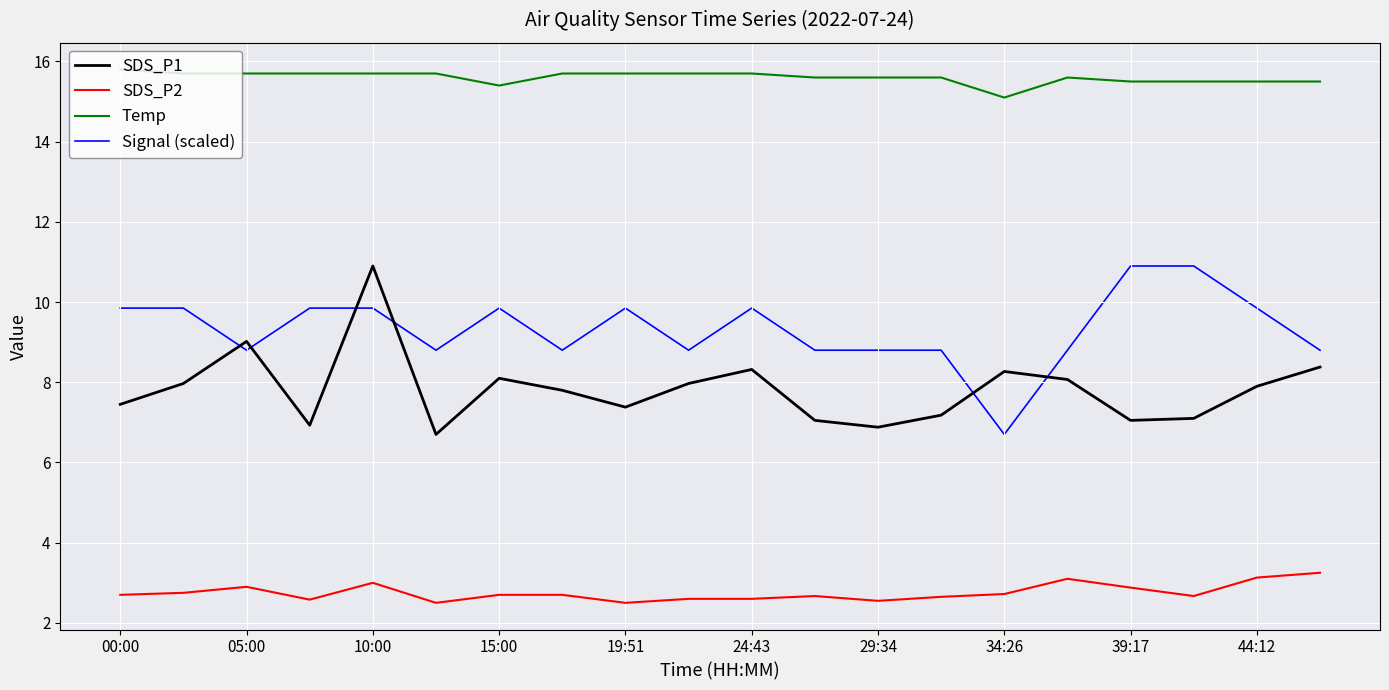

Which series has the largest total across all categories?

Temp